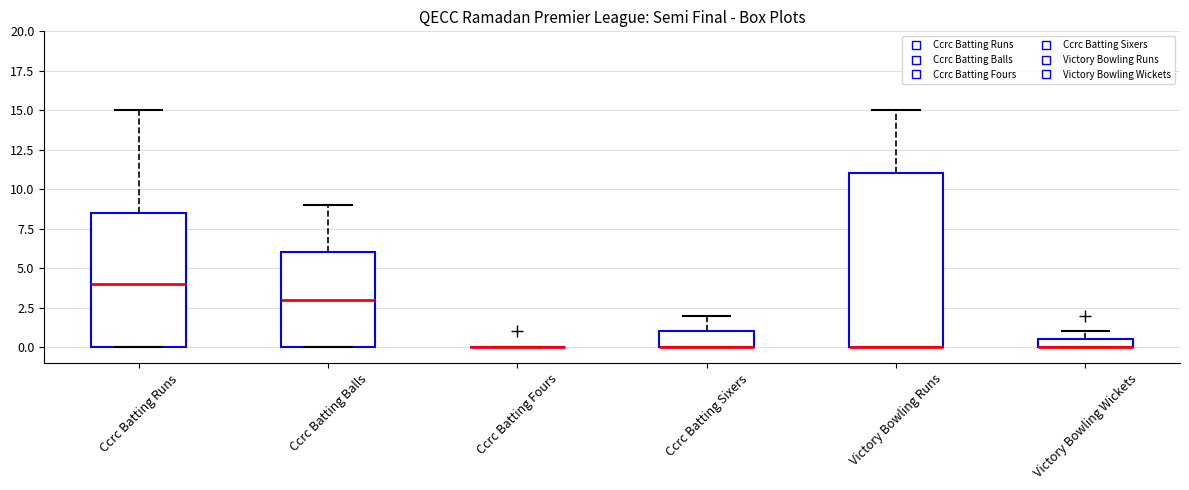

Which box is the tallest, from its lower edge to its upper edge?

Victory Bowling Runs